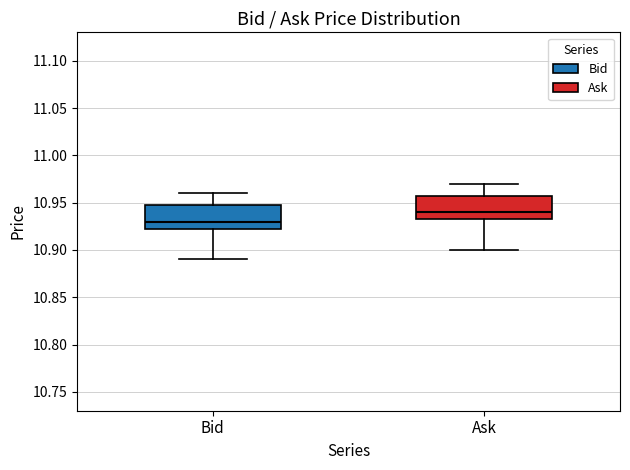

Which box's median line is the lowest?

Bid